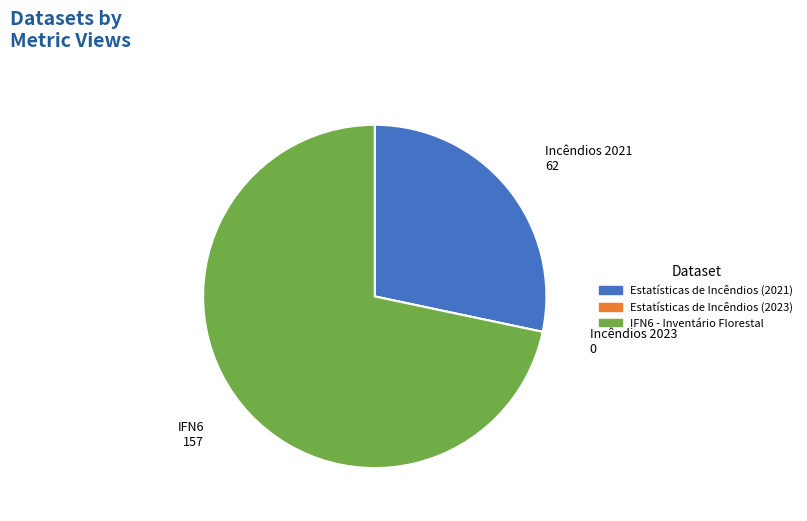

Which category accounts for the majority?

IFN6 - Inventário Florestal